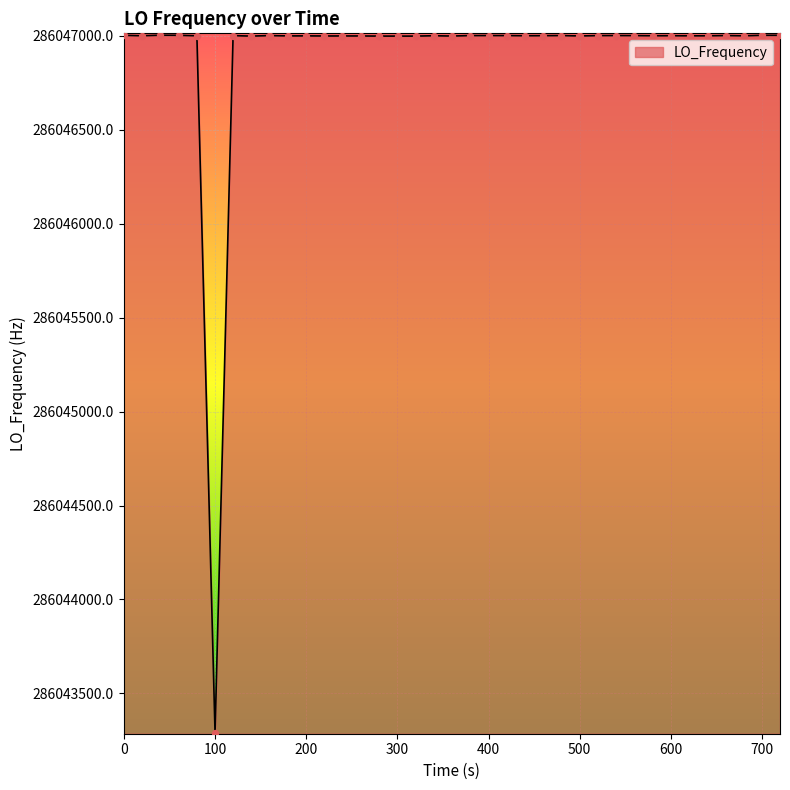

What is the difference between the maximum and minimum values?

3712.2